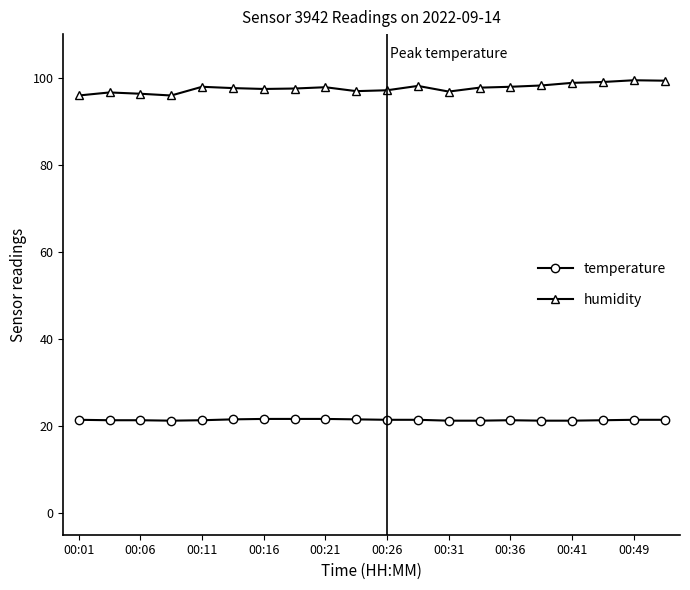

What is the greatest value displayed?

99.4